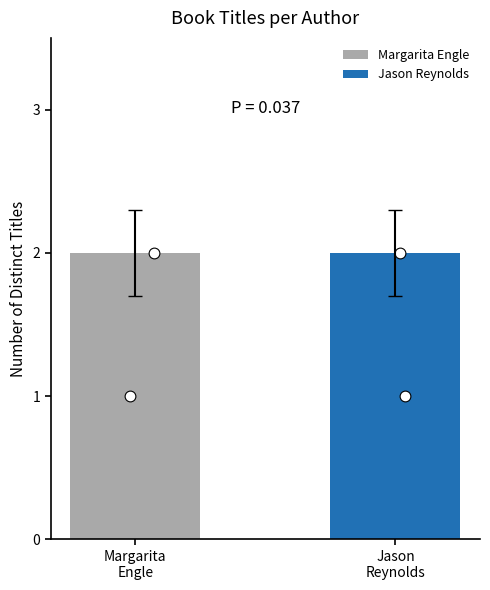

Which series has the largest Y range (max minus min)?

Margarita Engle